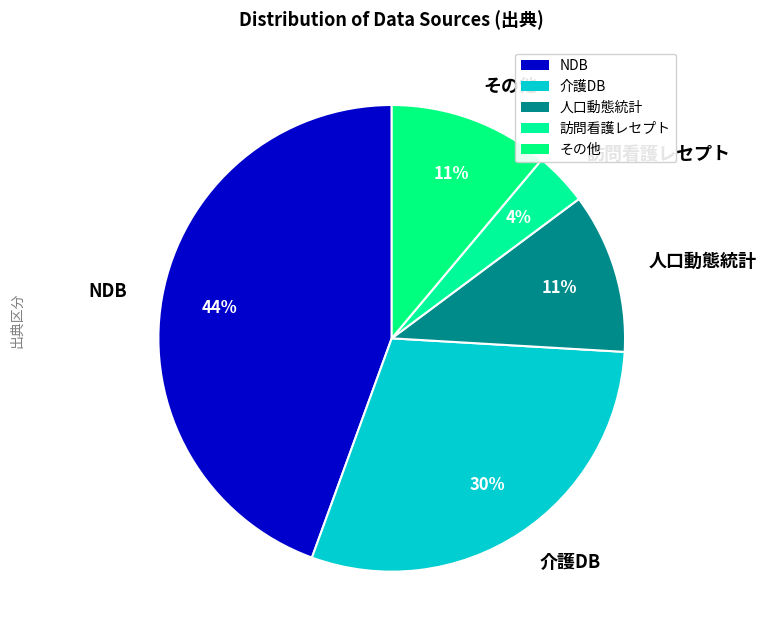

How many slices are in this pie chart?

5